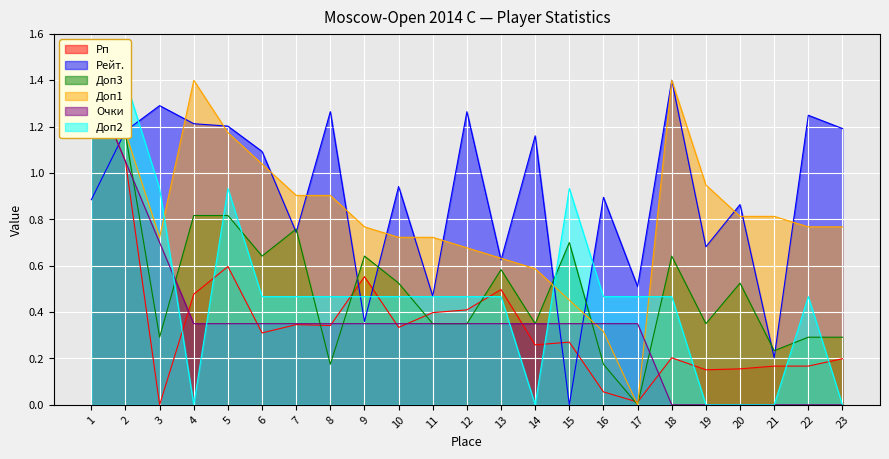

Count the number of data series in this chart.

6